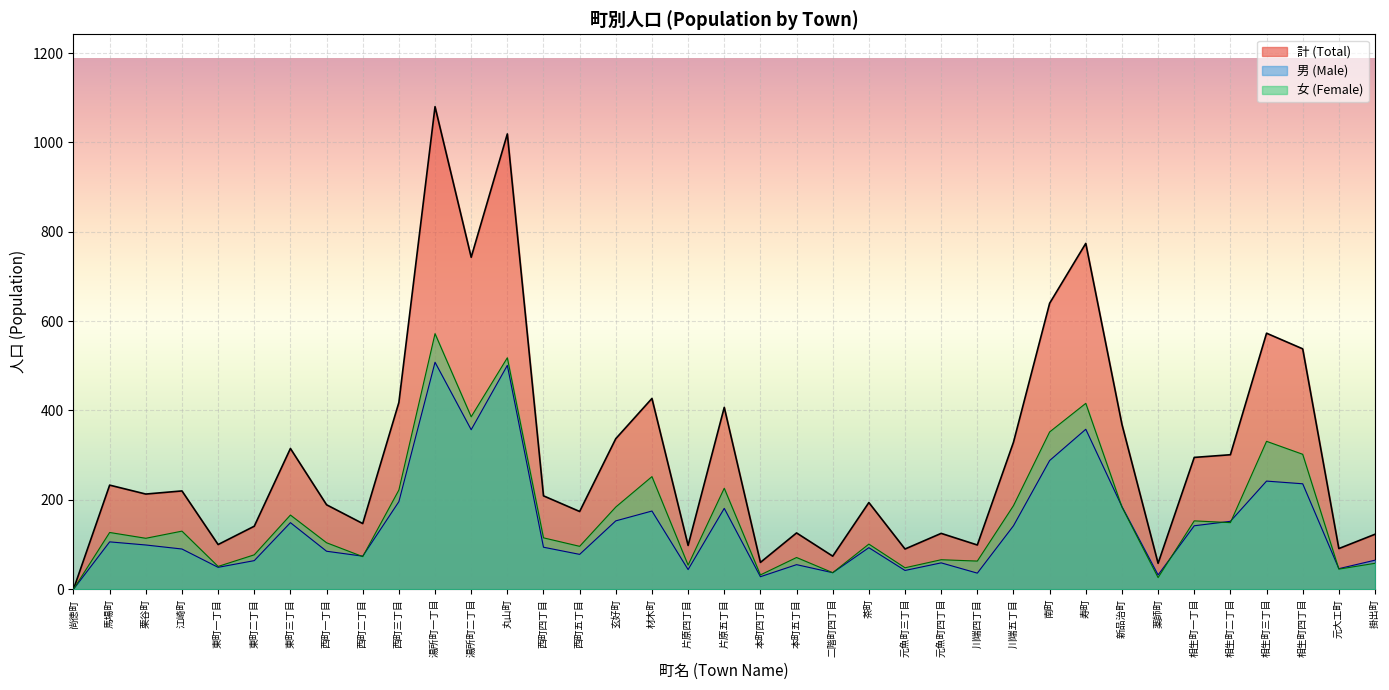

In 計 (Total), how many points are lower than both neighbors (excluding endpoints)?

12